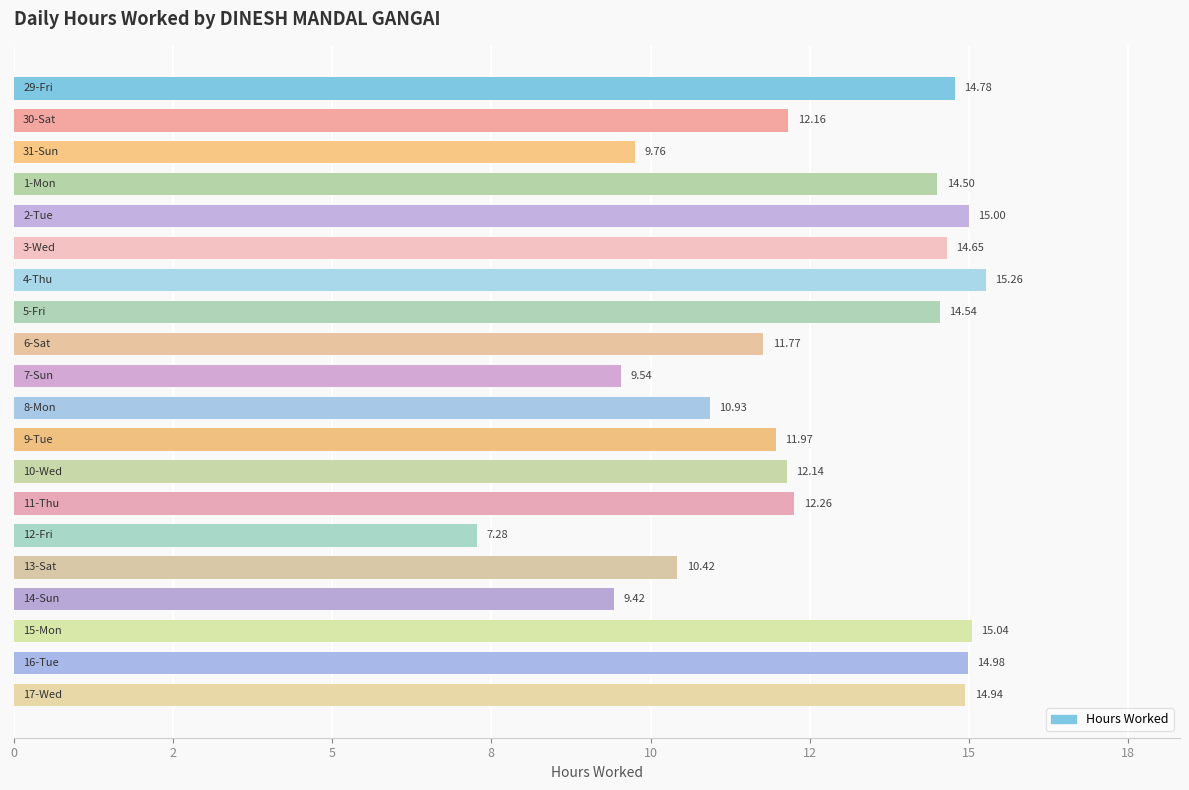

Are the bars horizontal?

Yes